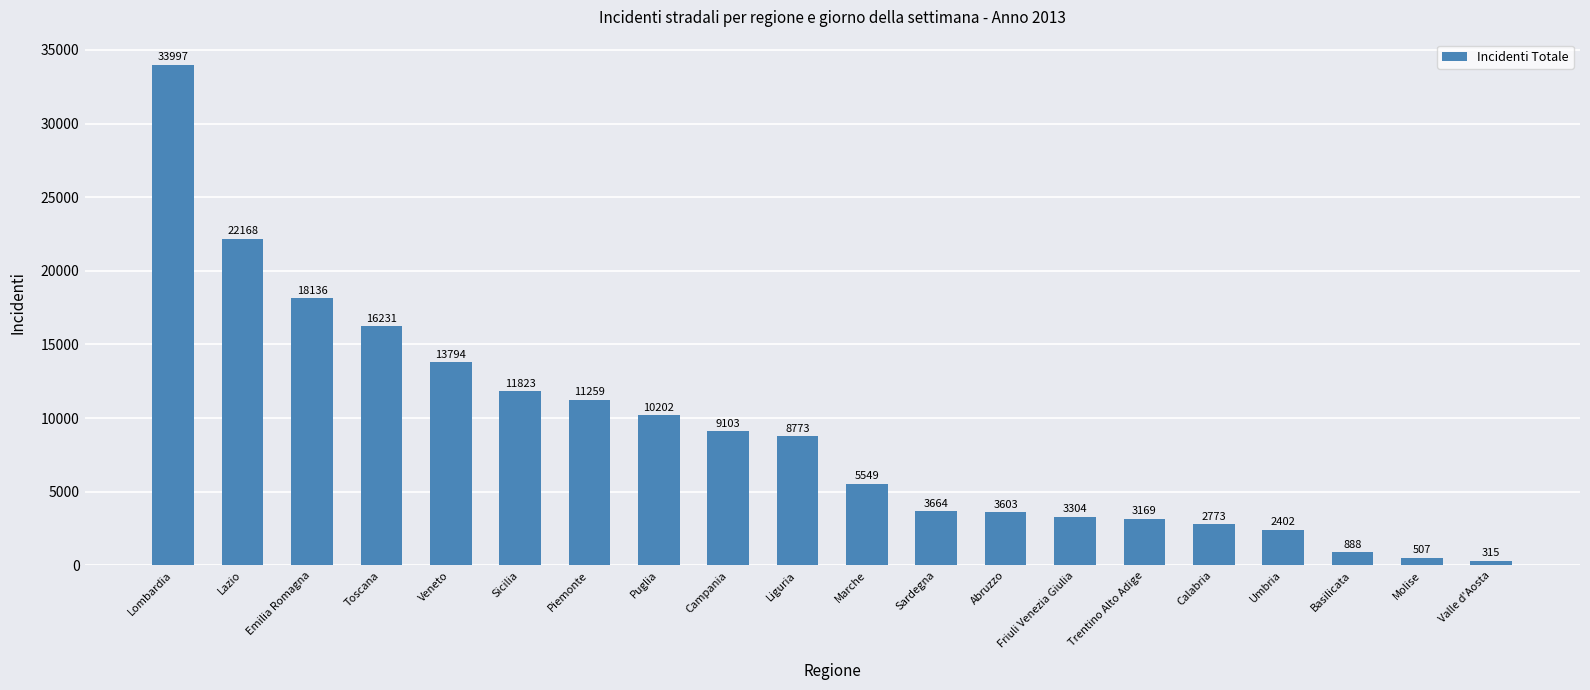

Reading left to right, transcribe all the data shown in this chart.

Lombardia=33997	Lazio=22168	Emilia Romagna=18136	Toscana=16231	Veneto=13794	Sicilia=11823	Piemonte=11259	Puglia=10202	Campania=9103	Liguria=8773	Marche=5549	Sardegna=3664	Abruzzo=3603	Friuli Venezia Giulia=3304	Trentino Alto Adige=3169	Calabria=2773	Umbria=2402	Basilicata=888	Molise=507	Valle d'Aosta=315